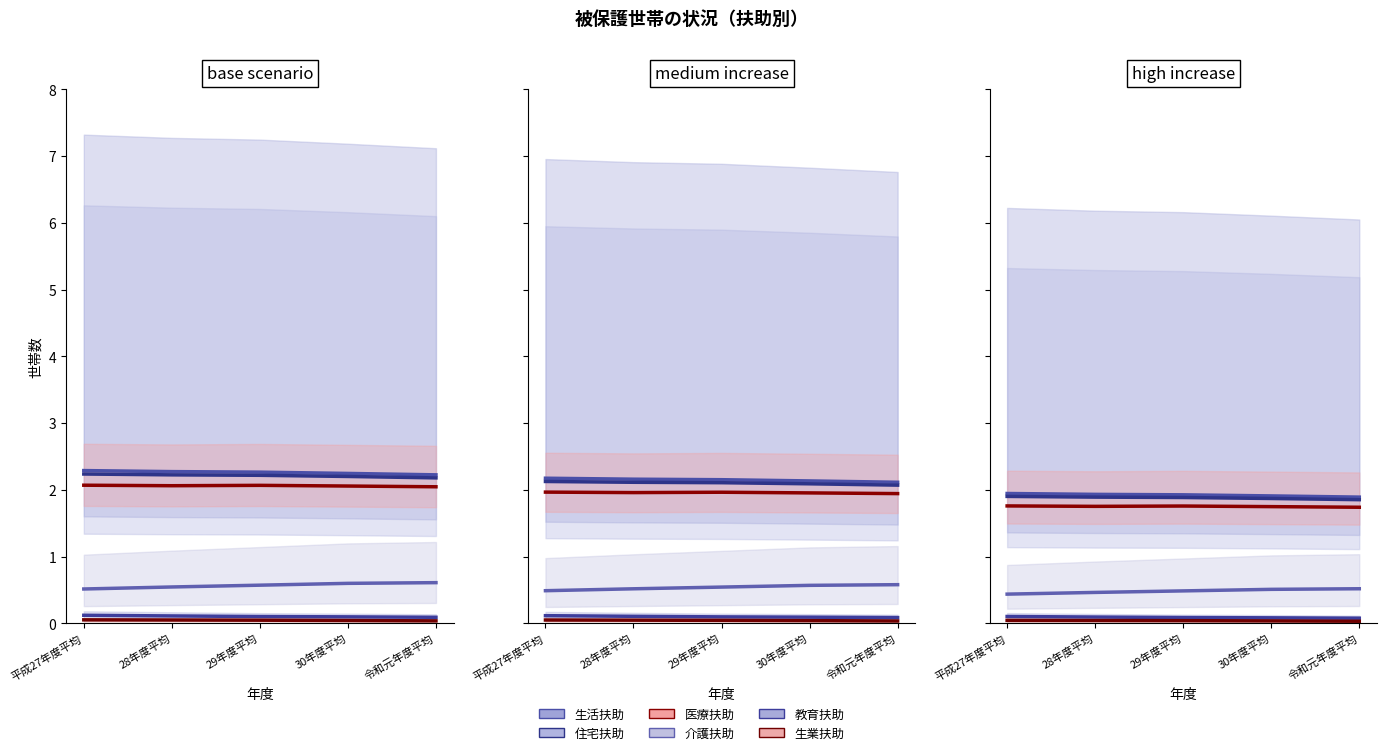

What are all the series names shown in the legend?

生活扶助 (line), 住宅扶助 (line), 医療扶助 (line), 介護扶助 (line), 教育扶助 (line), 生業扶助 (line)